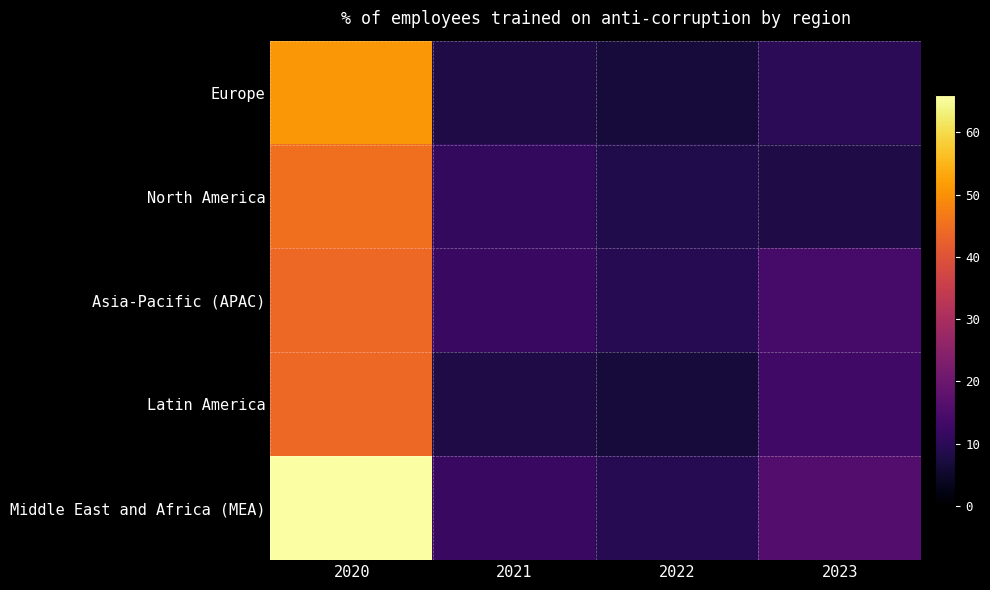

What is the total value across all series at 2022?

40.9